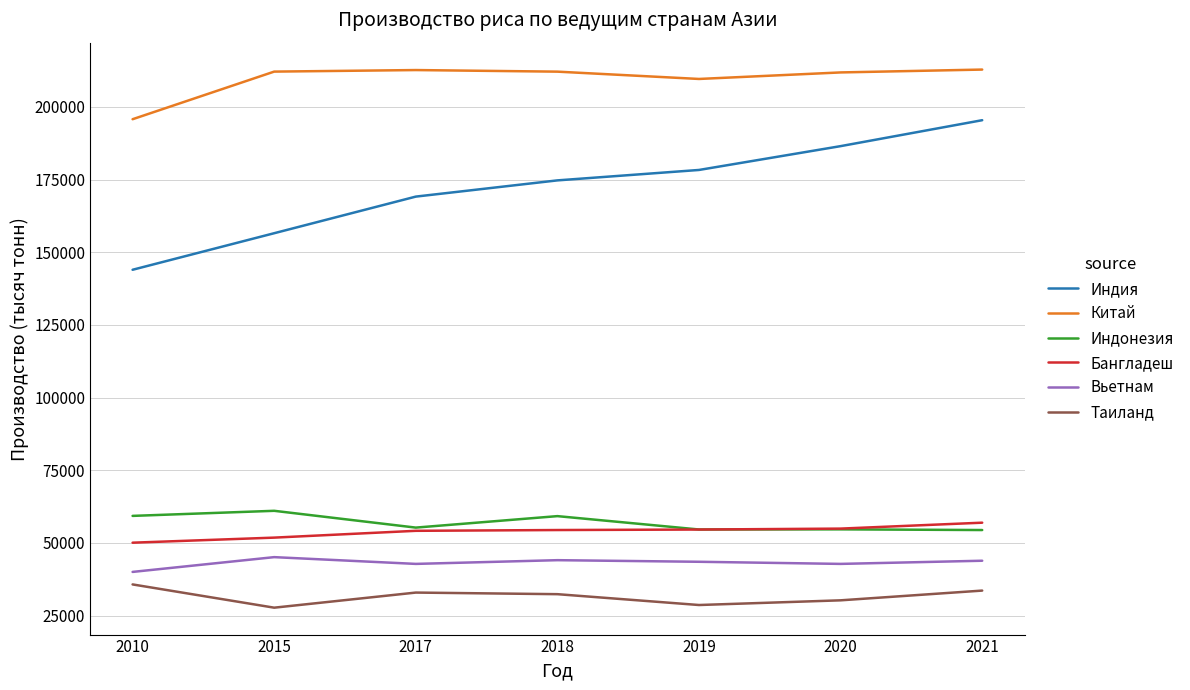

What is the difference between the highest and lowest values at 2021?

179261